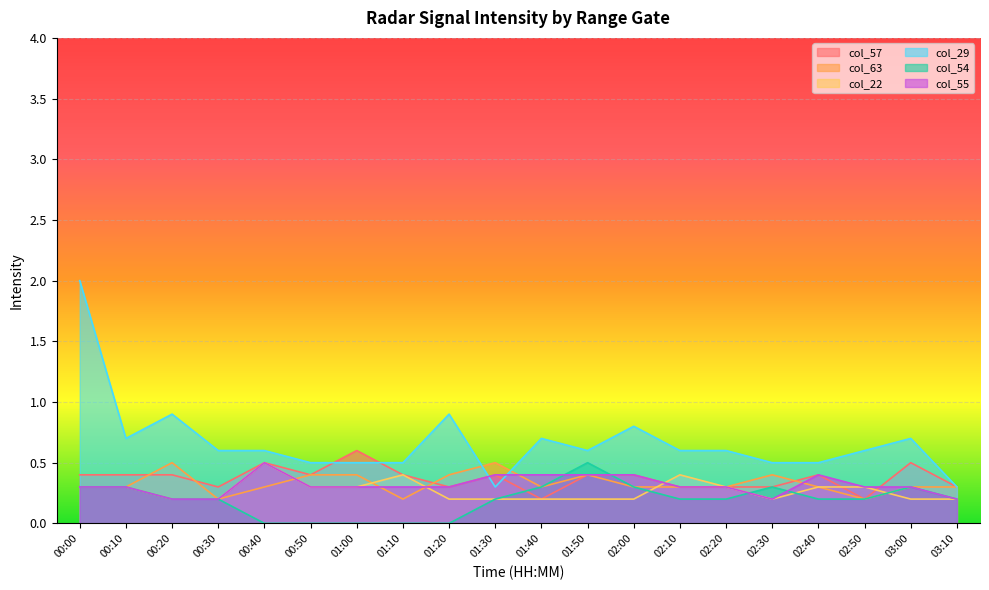

At 00:30, list the series in order from largest to smallest.

col_29, col_57, col_63, col_22, col_54, col_55